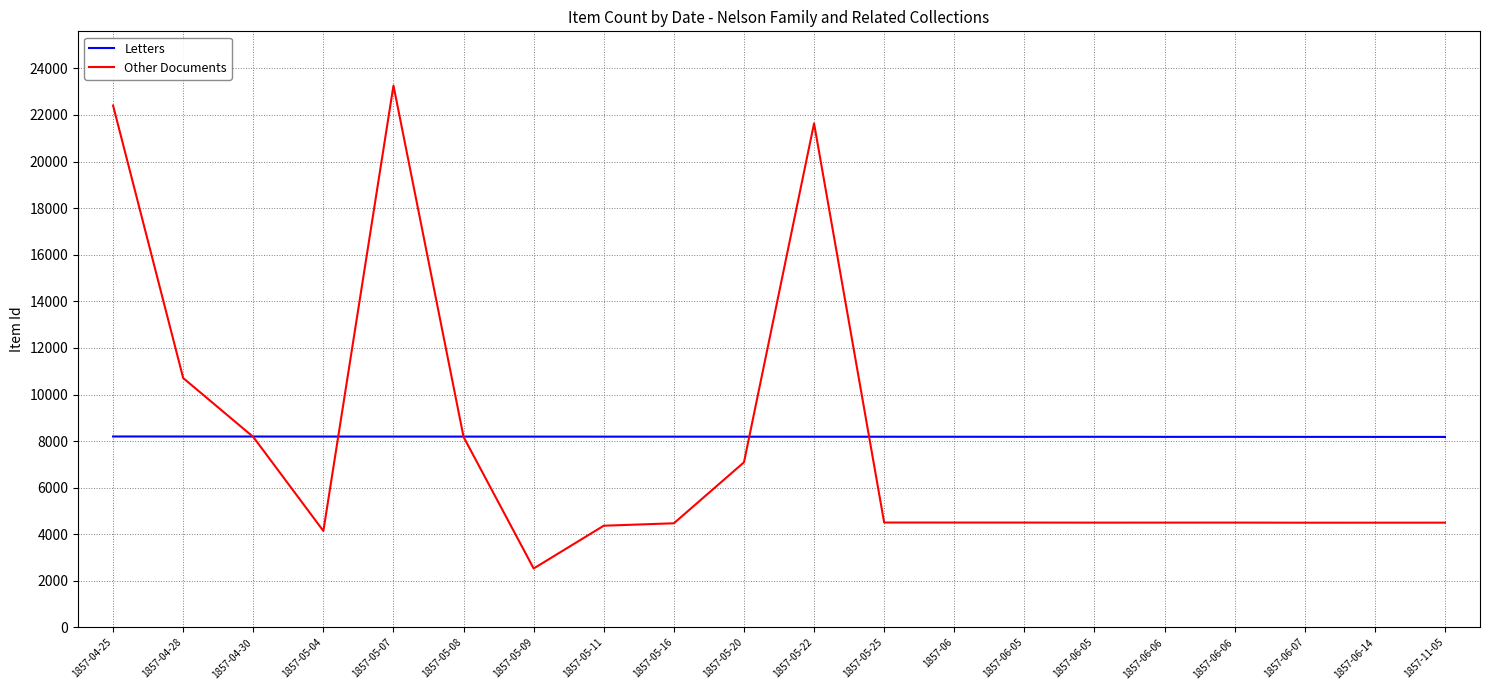

Is the value of Other Documents at 1857-05-04 greater than the value of Letters at 1857-06-06?

No